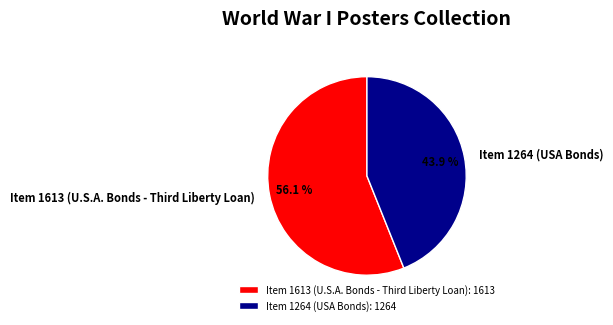

Is it true that Item 1264 (USA Bonds) is 44% of the pie?

True